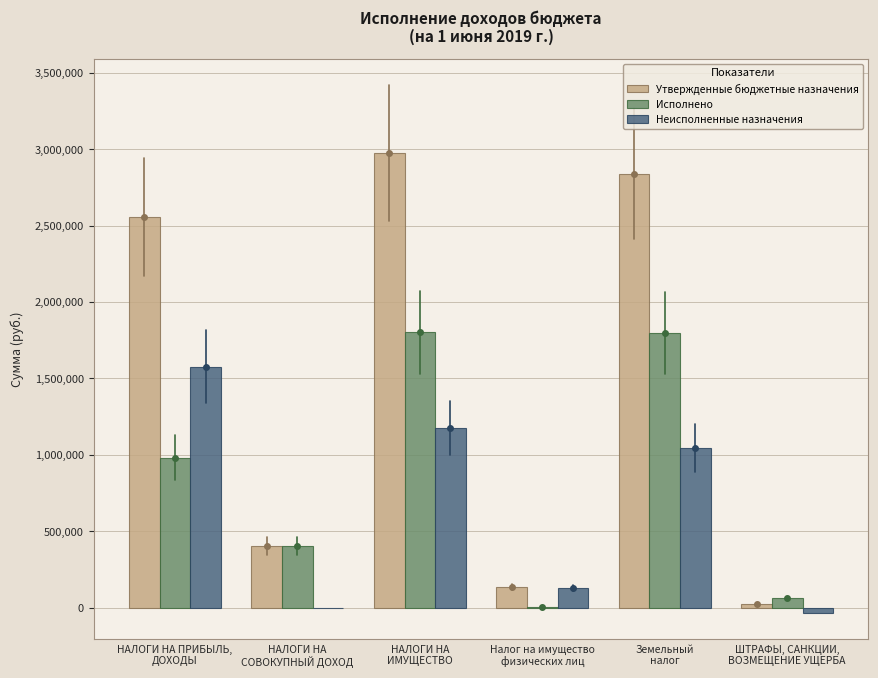

What is the sum of all Утвержденные бюджетные назначения values?

8938100.0